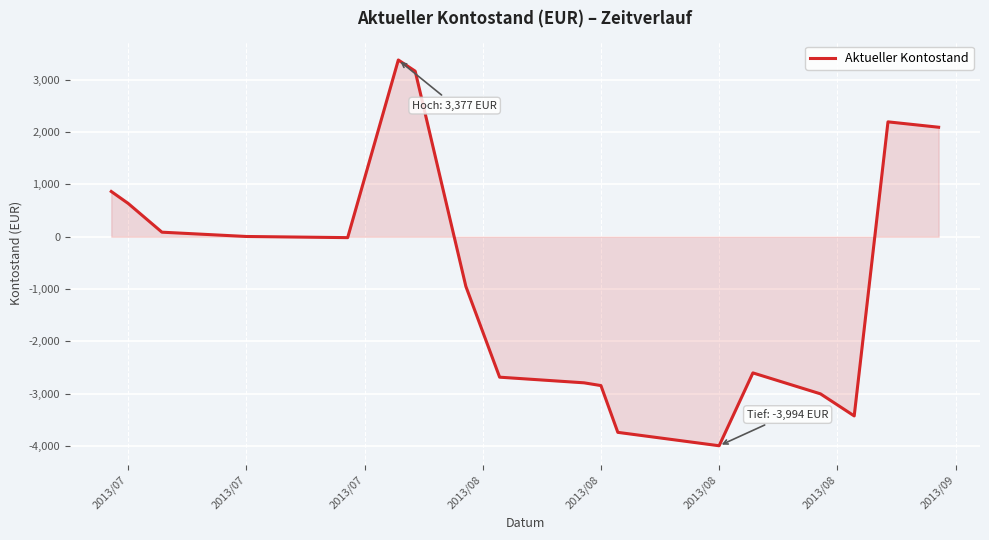

What is the greatest value displayed?

3377.0